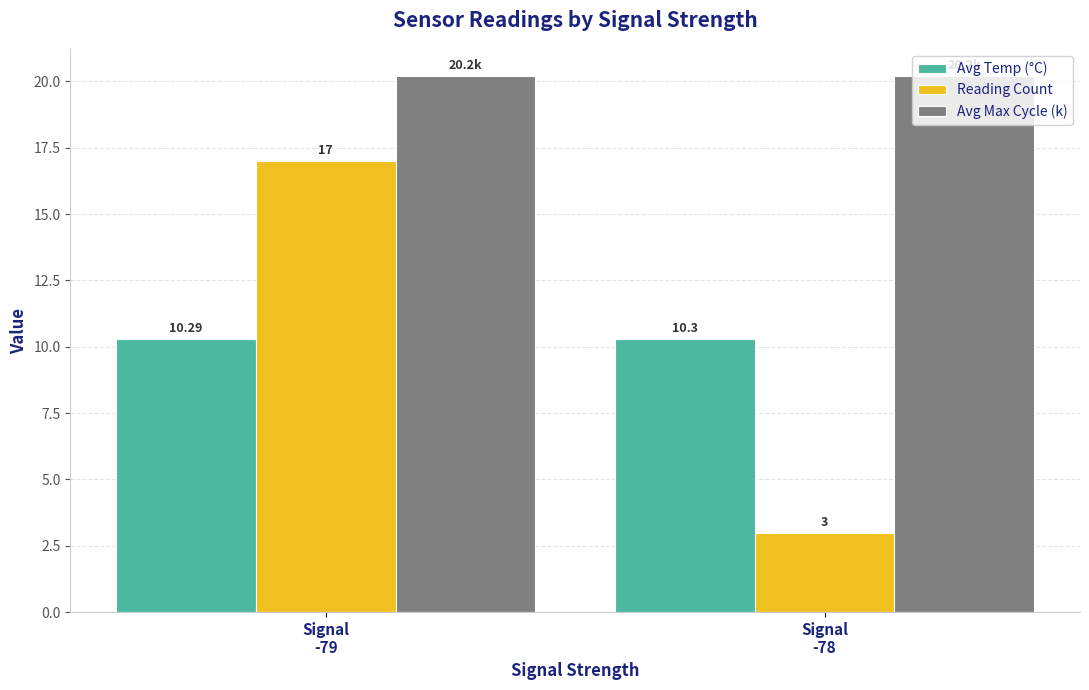

The Avg Max Cycle (k) series shows 34.1 at Signal
-78. True or false?

False